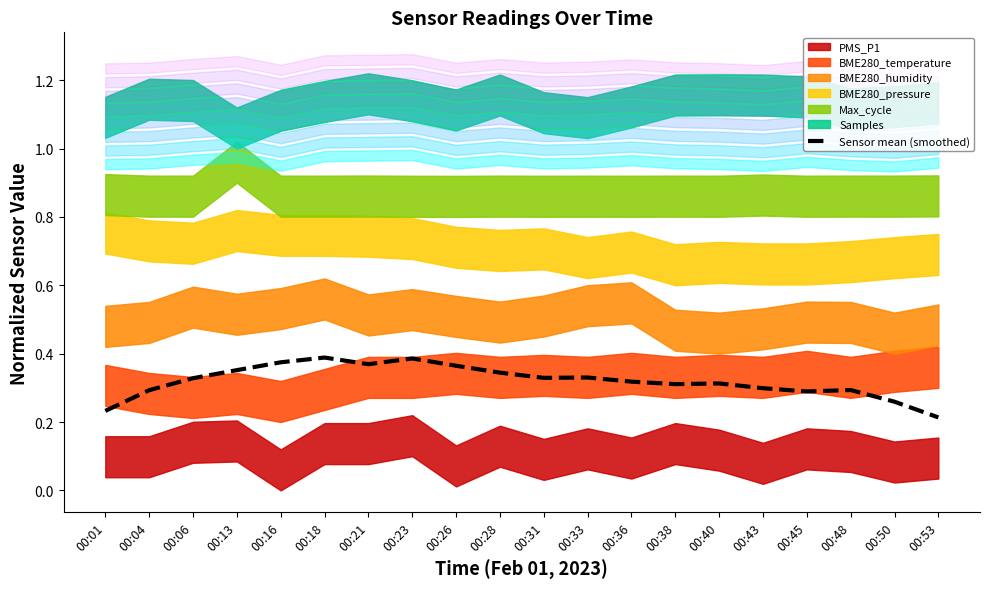

Reading left to right, list all the values displayed in this chart.

0.2	0.3	0.3	0.4	0.4	0.4	0.4	0.4	0.4	0.3	0.3	0.3	0.3	0.3	0.3	0.3	0.3	0.3	0.3	0.2